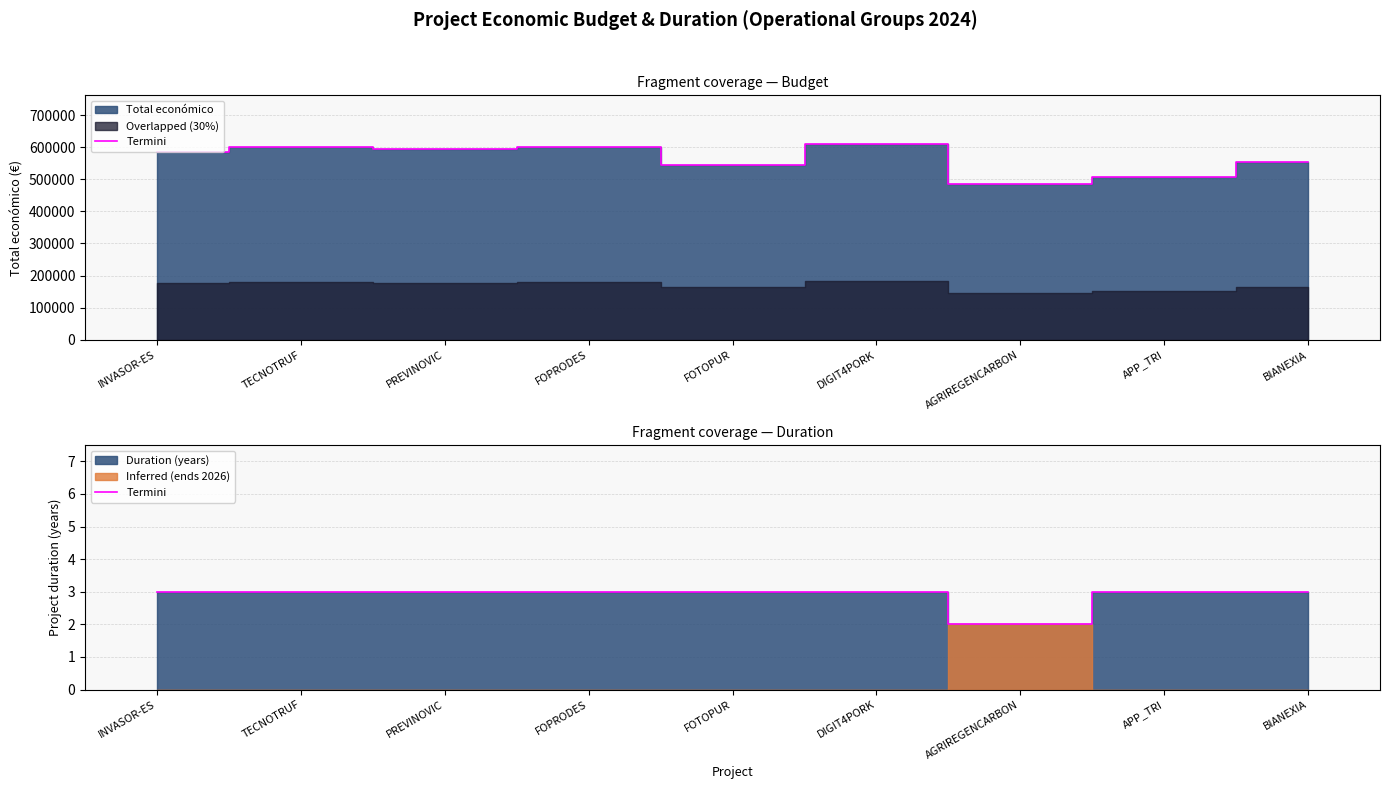

What is the average value?

3